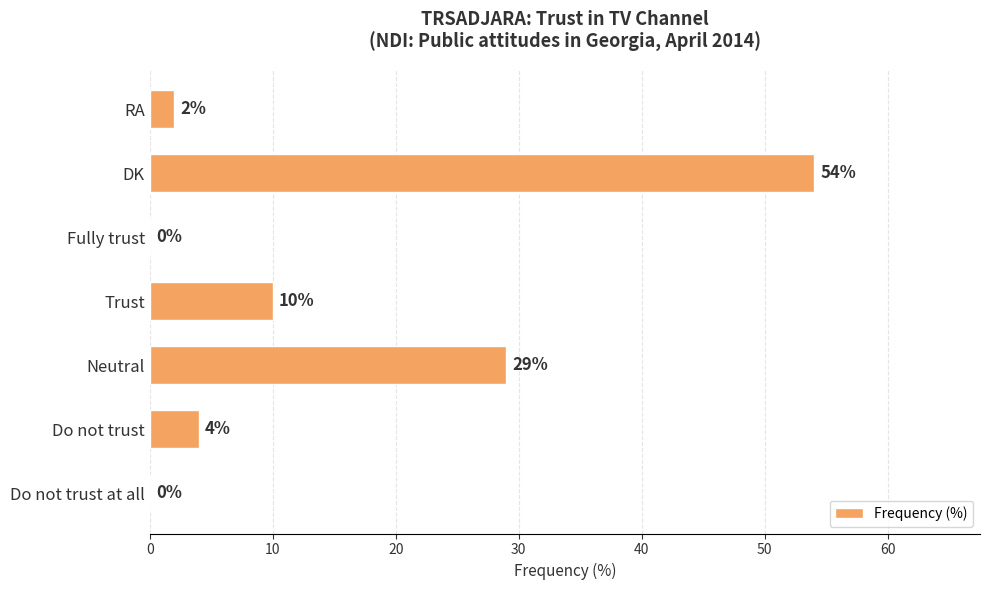

At which label is the value closest to 27?

Neutral